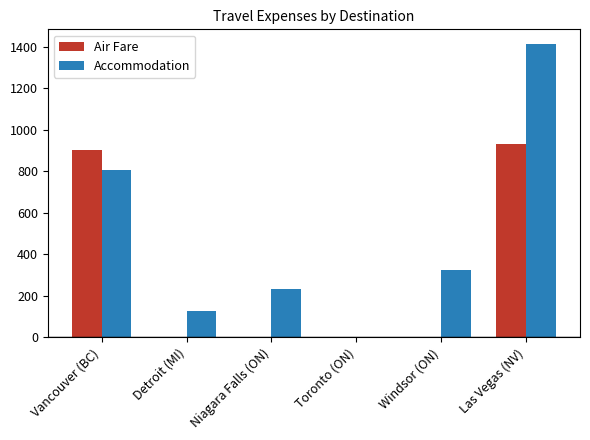

What is the maximum value shown in the chart?

1412.7